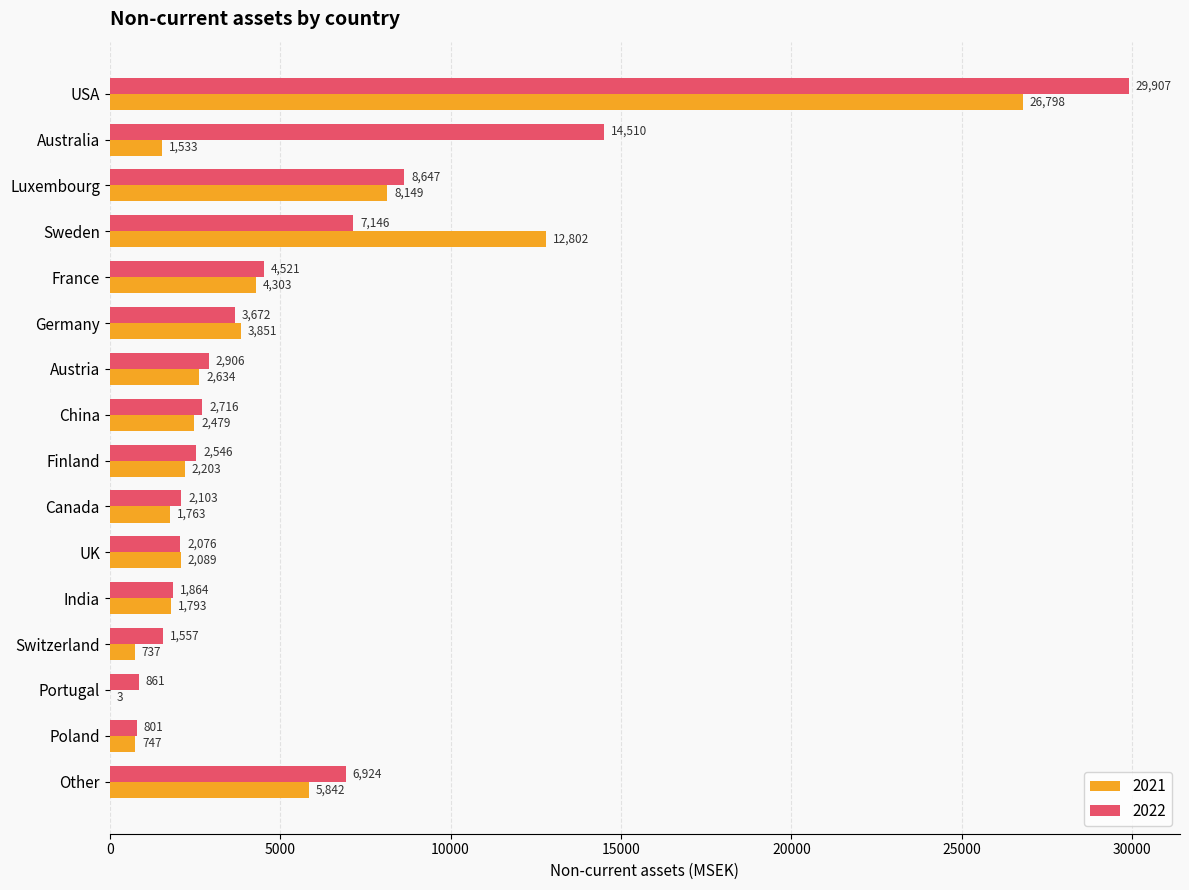

Is it true that 2022 equals 861 at Portugal?

True